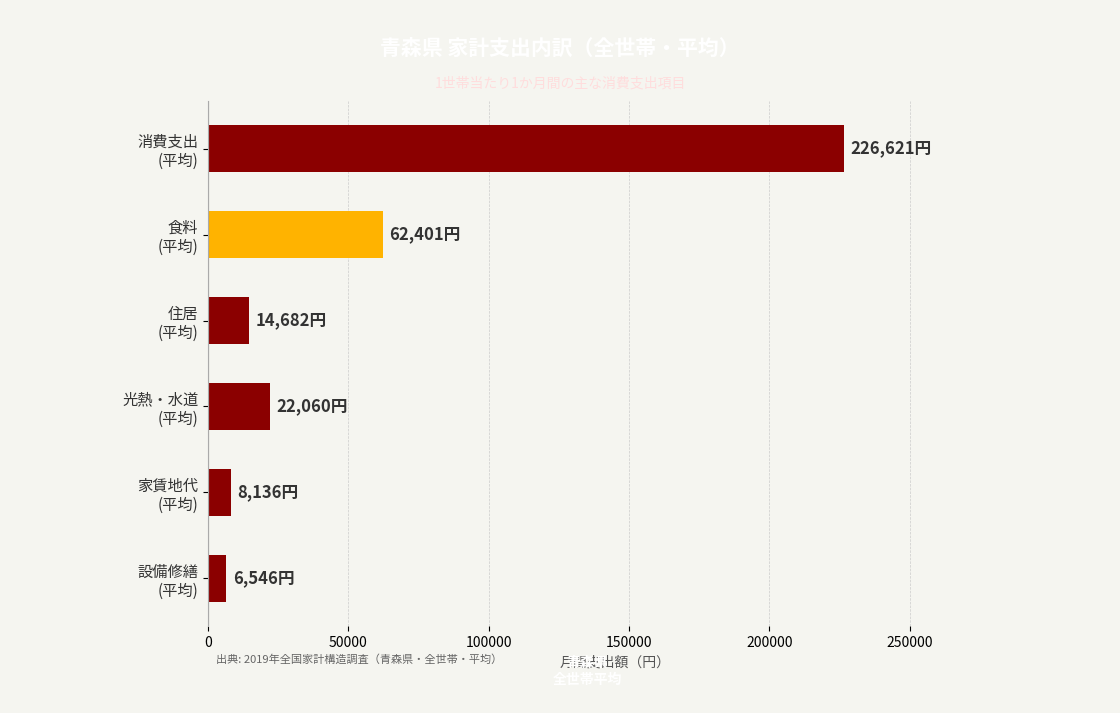

What is the average value?

56741